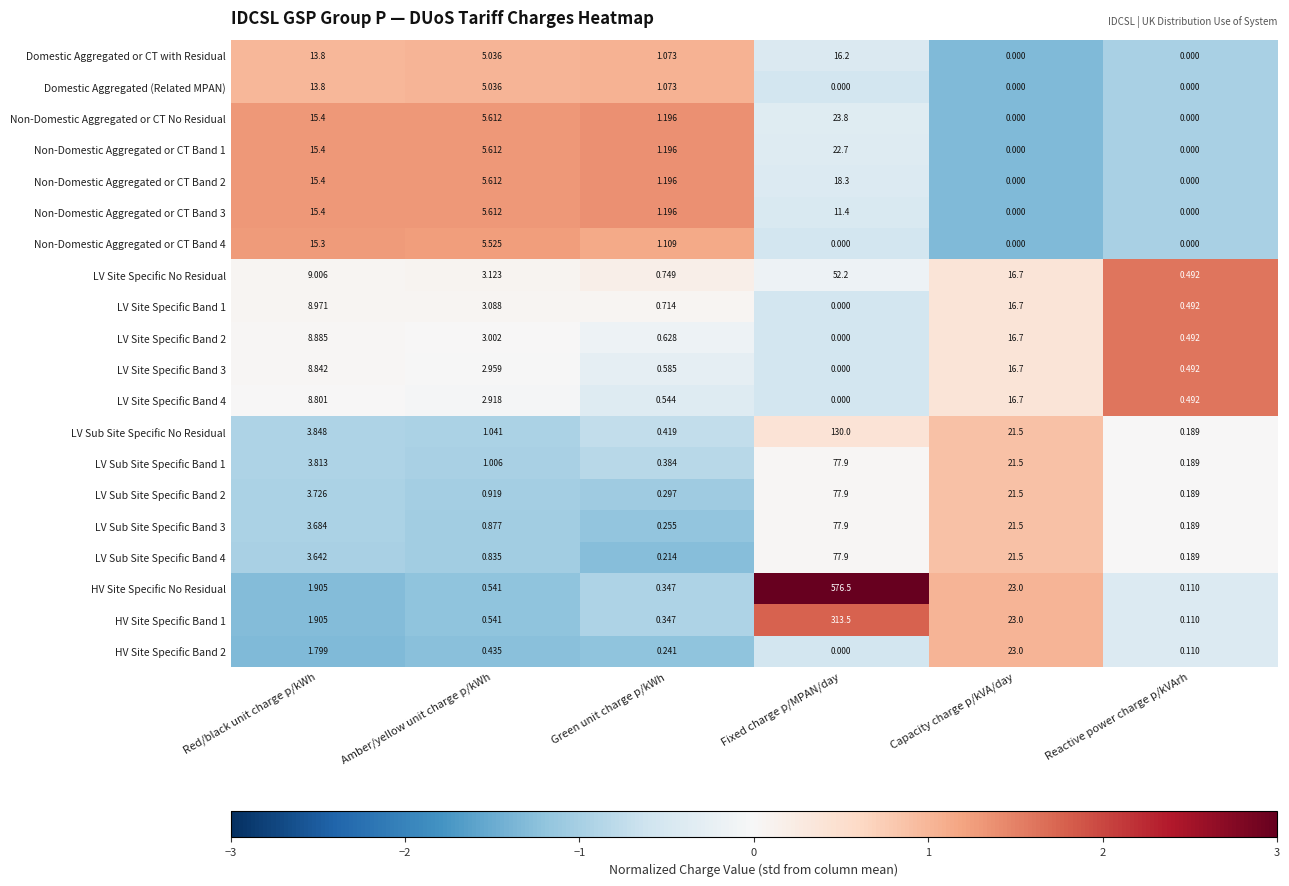

Which series has the largest range (max minus min)?

HV Site Specific No Residual